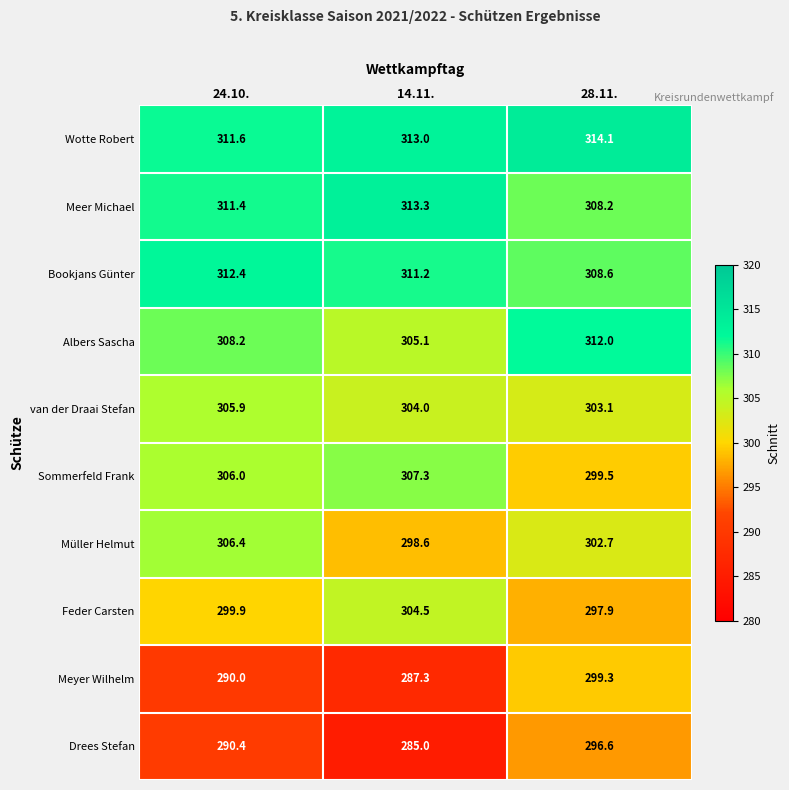

Rank the series by their maximum value, from highest to lowest.

Wotte Robert, Meer Michael, Bookjans Günter, Albers Sascha, Sommerfeld Frank, Müller Helmut, van der Draai Stefan, Feder Carsten, Meyer Wilhelm, Drees Stefan